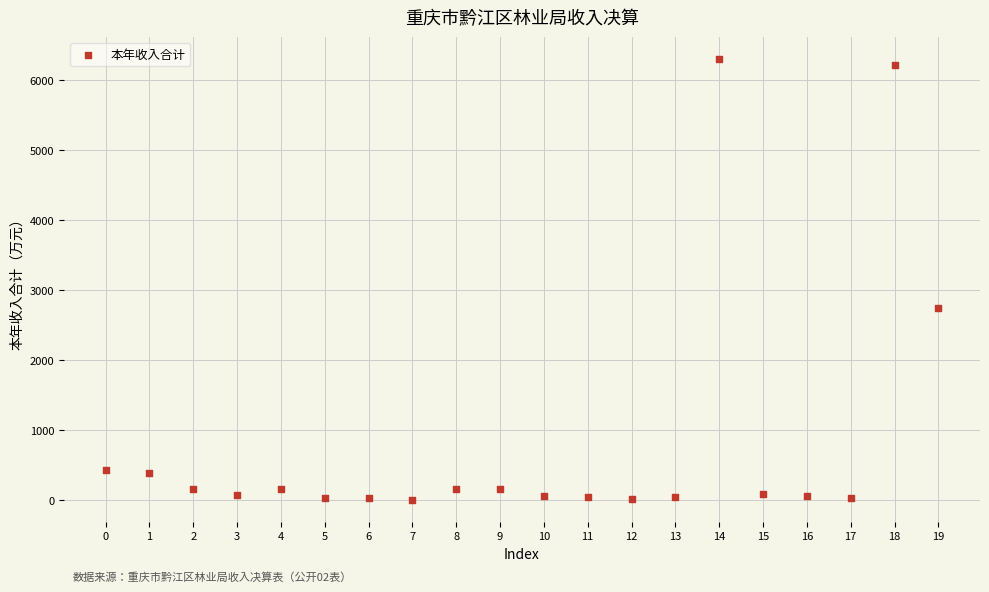

What Y value in the scatter plot is closest to 3153?

2750.0